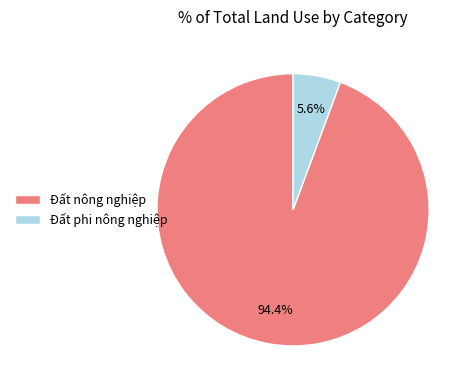

Count the number of slices in the pie.

2